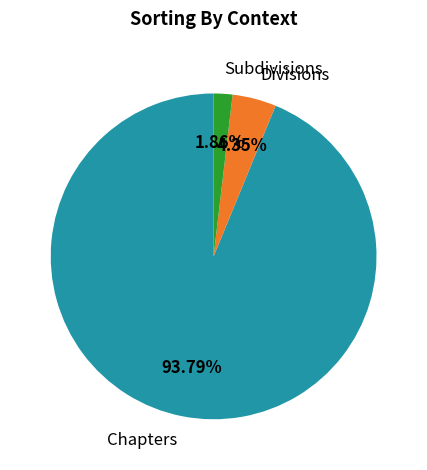

How many segments does this pie chart have?

3